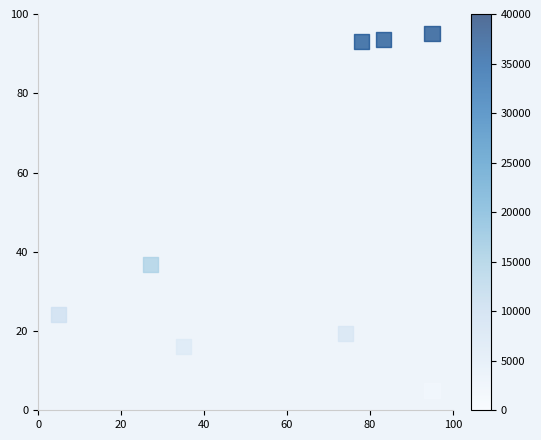

What is the average X value?

61.6